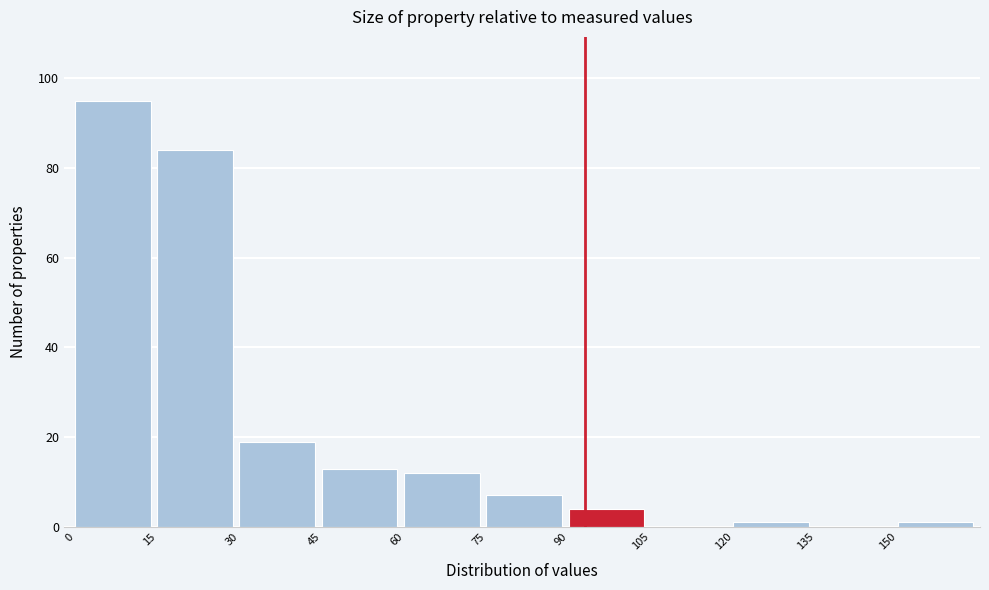

Reading left to right, list every bar in this chart as the range it spans on the x-axis followed by its height. Neither the bar edges nor the heights are printed on the chart, so give them approximately, as read against the axes.

0 to 15: 96
15 to 30: 84
30 to 45: 20
45 to 60: 14
60 to 75: 12
75 to 90: 8
90 to 105: 4
105 to 120: 0
120 to 135: under 2
135 to 150: 0
150 to 165: under 2